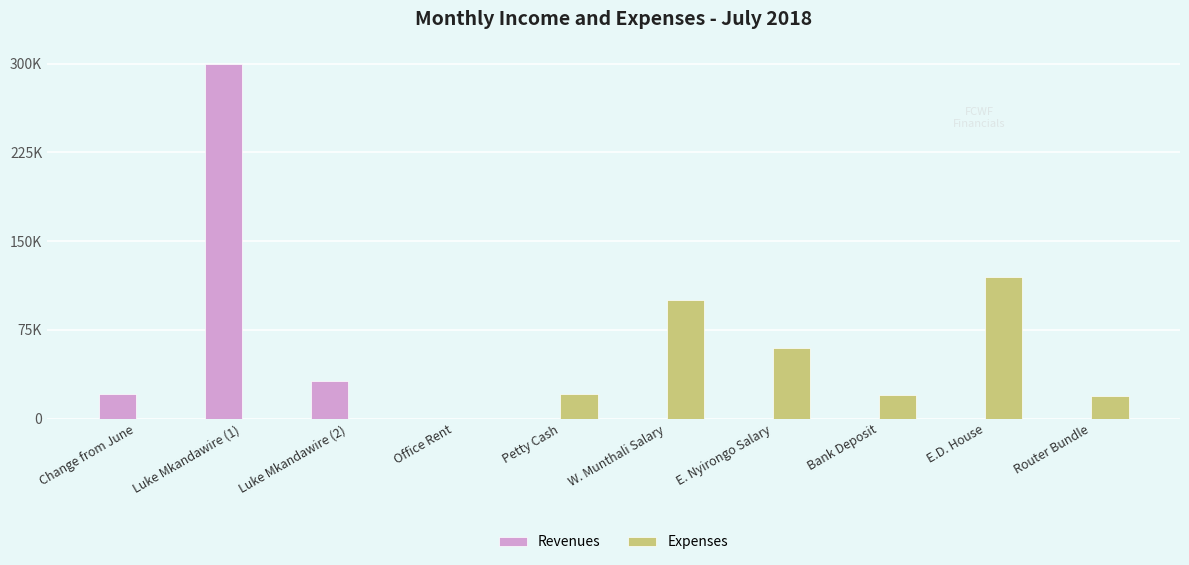

What are all the series names shown in the legend?

Revenues, Expenses